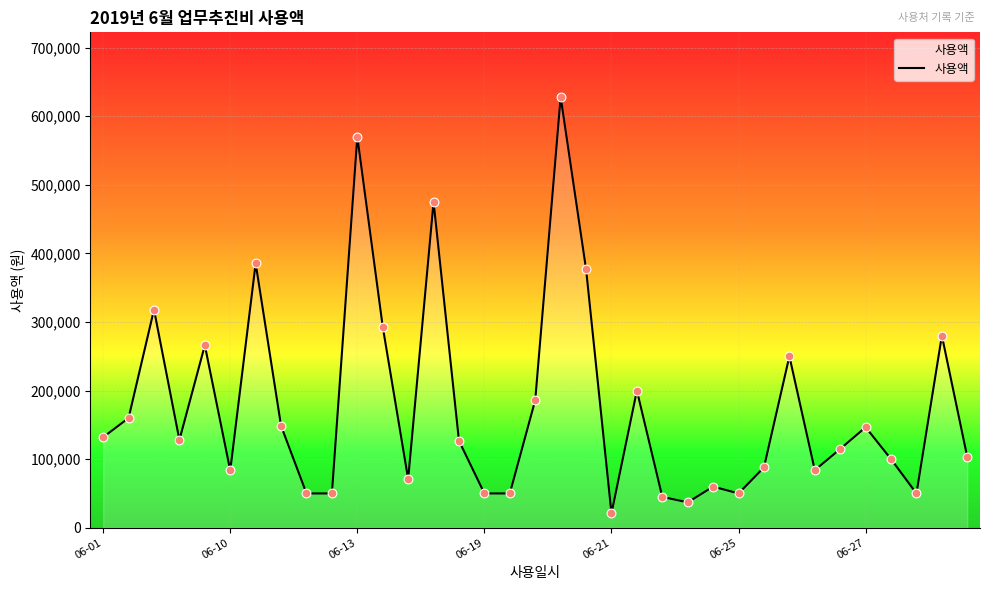

What is the difference between the maximum and minimum values?

607000